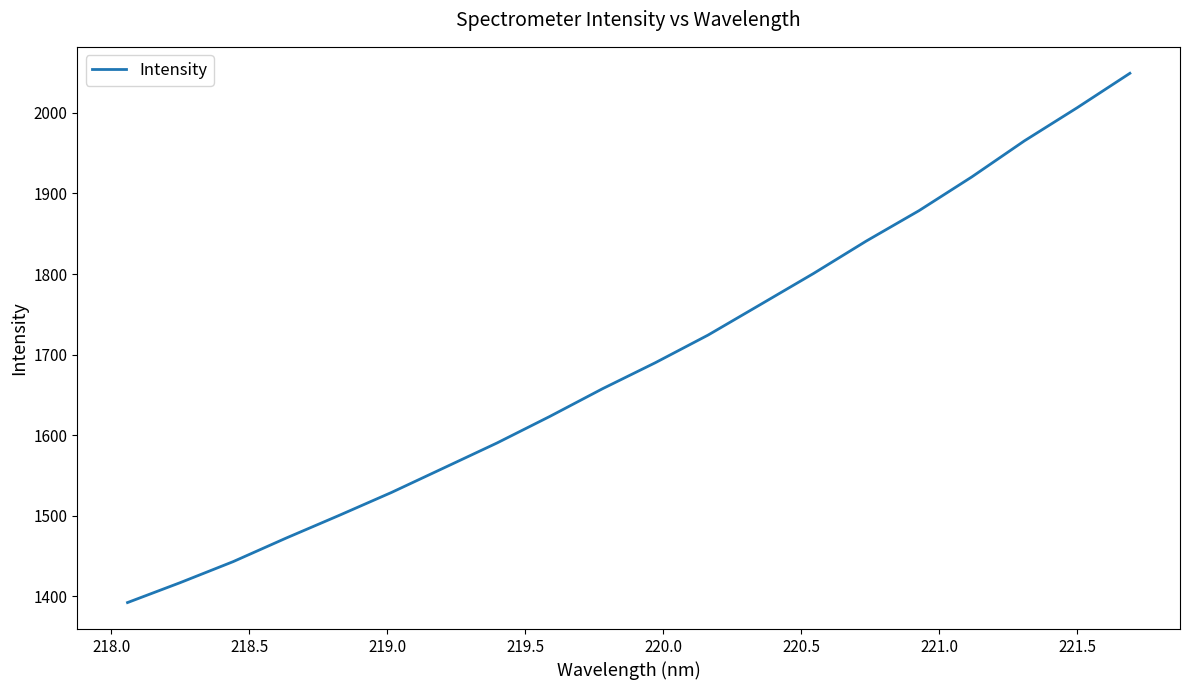

True or false: there are more than 2 points higher than both neighbors.

False